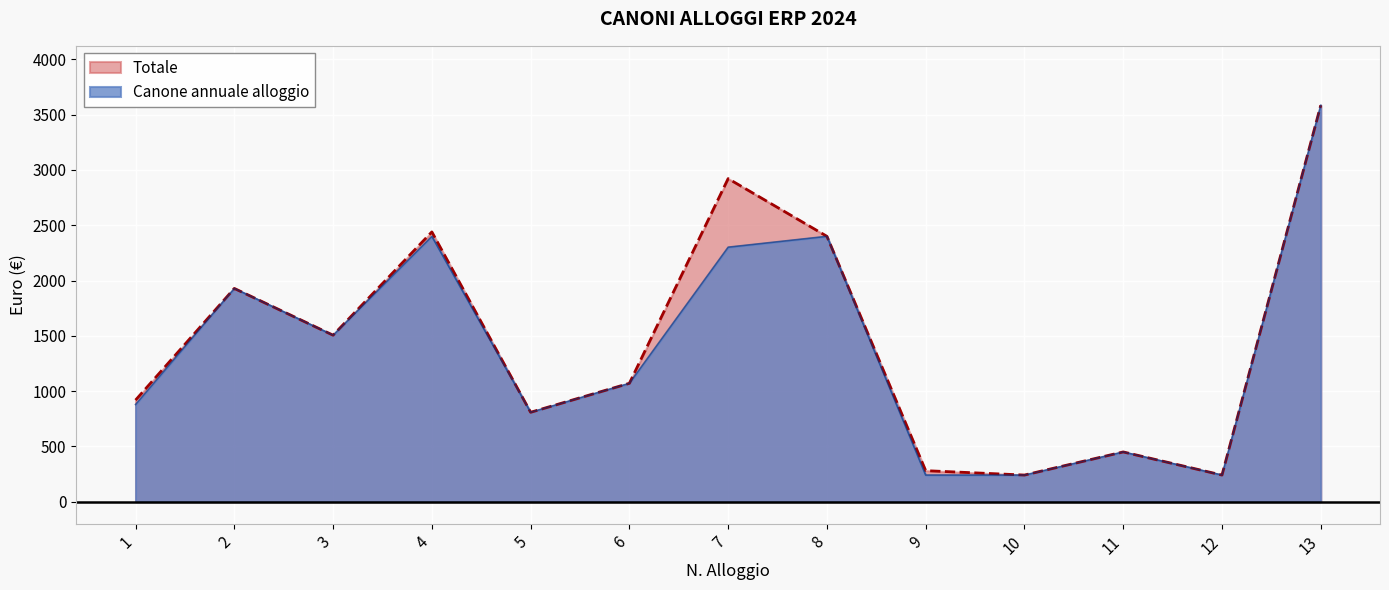

What is the average value of the Canone annuale alloggio series?

1388.2